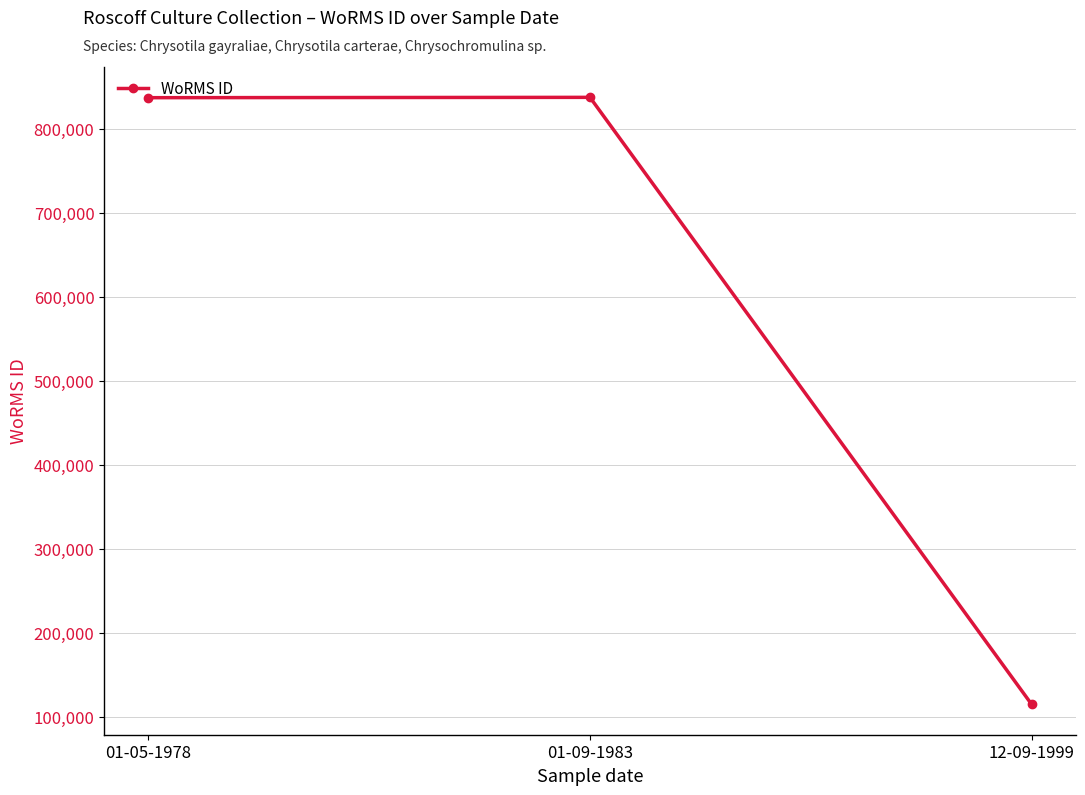

What is the difference between the values at 12-09-1999 and 01-05-1978?

721770